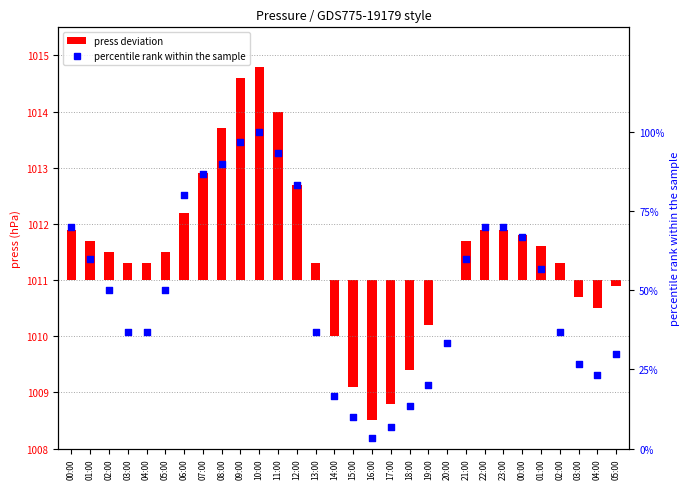

What is the change in value from 07:00 to 23:00?

-16.7